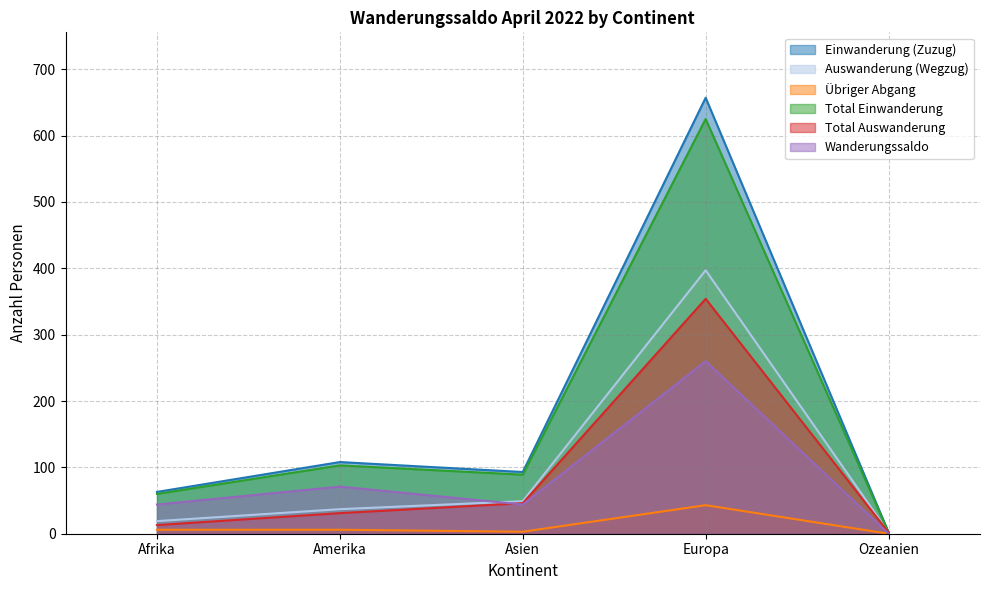

Reading left to right, list all the values displayed in this chart.

Einwanderung (Zuzug): Afrika=63	Amerika=108	Asien=93	Europa=657	Ozeanien=2
Auswanderung (Wegzug): Afrika=19	Amerika=37	Asien=49	Europa=397	Ozeanien=2
Übriger Abgang: Afrika=6	Amerika=6	Asien=3	Europa=43	Ozeanien=0
Total Einwanderung: Afrika=60	Amerika=103	Asien=89	Europa=625	Ozeanien=2
Total Auswanderung: Afrika=13	Amerika=31	Asien=46	Europa=354	Ozeanien=2
Wanderungssaldo: Afrika=44	Amerika=71	Asien=44	Europa=260	Ozeanien=0